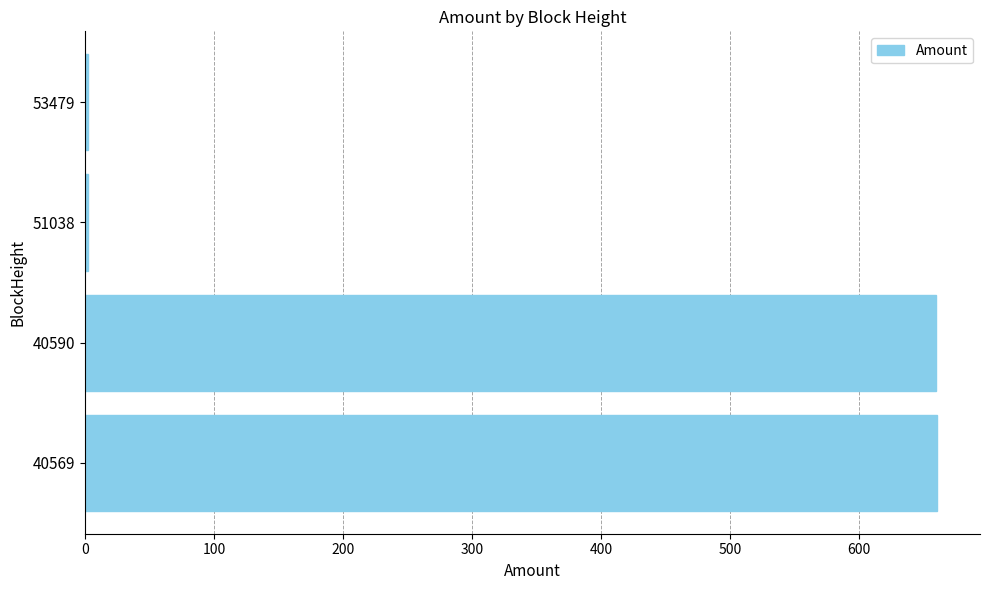

How many data points are less than 659?

2